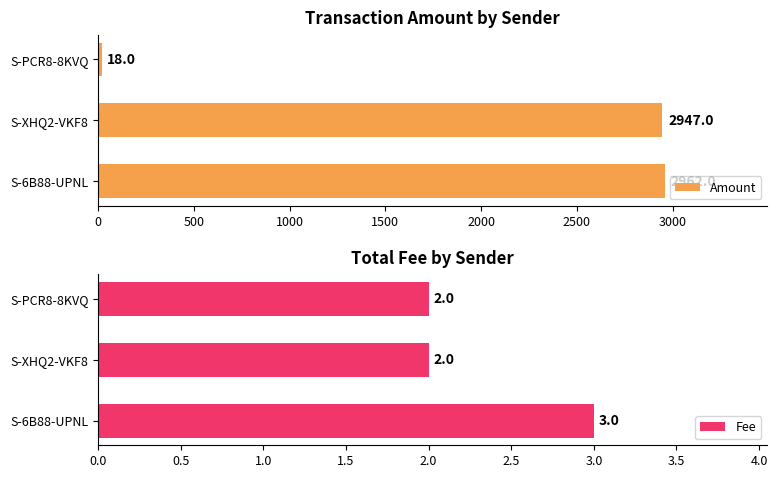

Which series has the largest total across all categories?

Amount